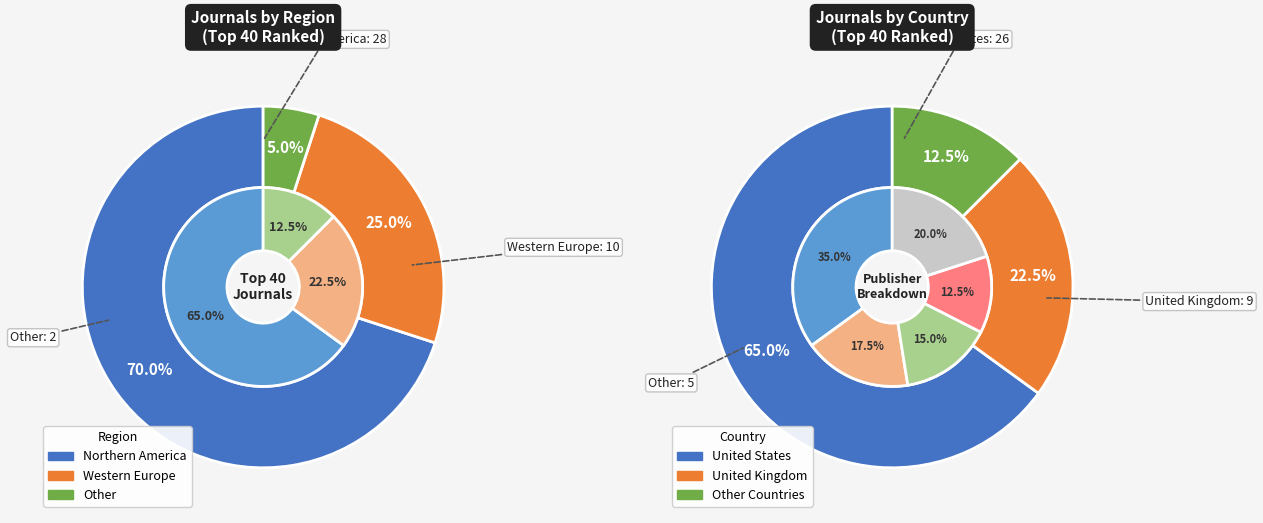

Which slice is the largest?

Northern America